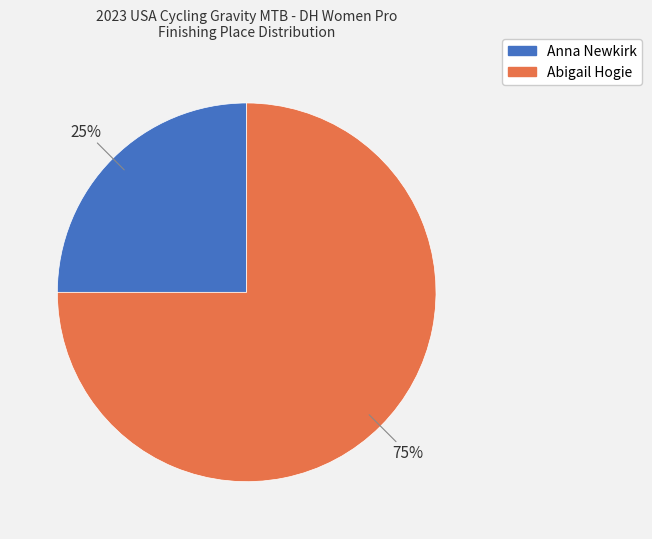

Combined, do Anna Newkirk and Abigail Hogie account for over 50%?

Yes